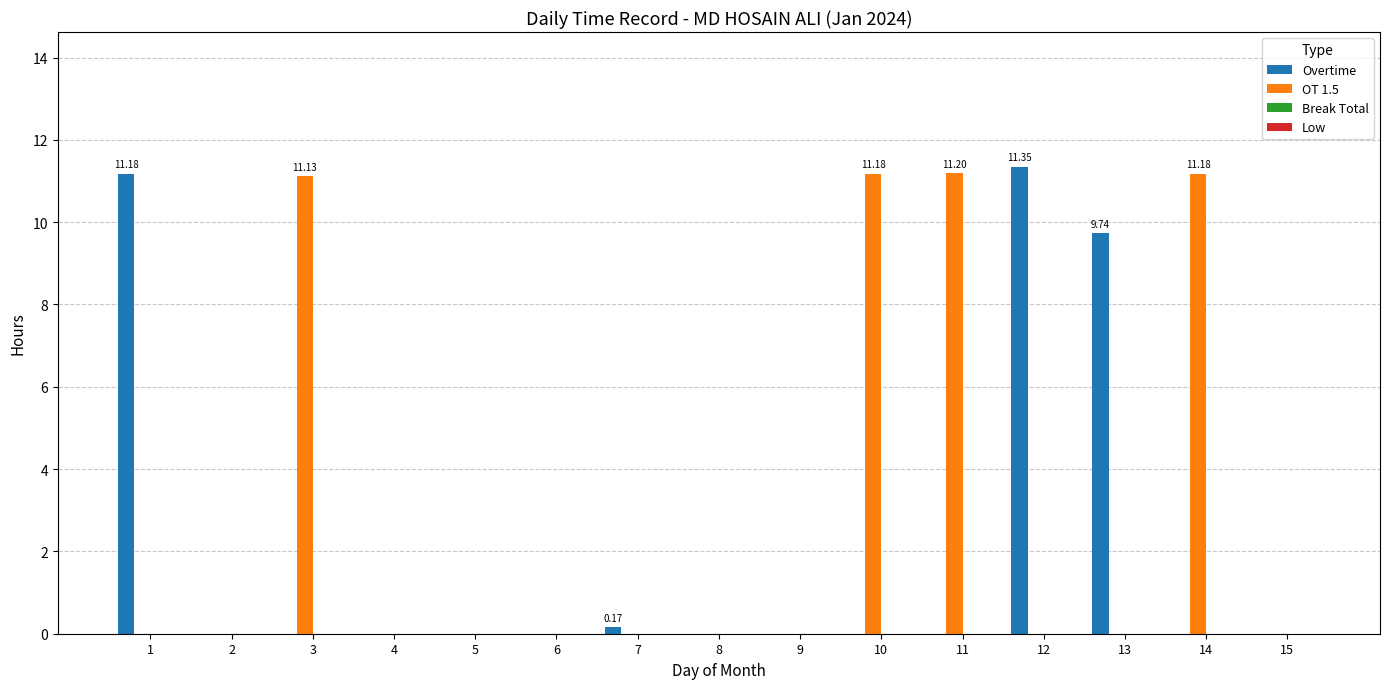

Which series has the largest total across all categories?

OT 1.5